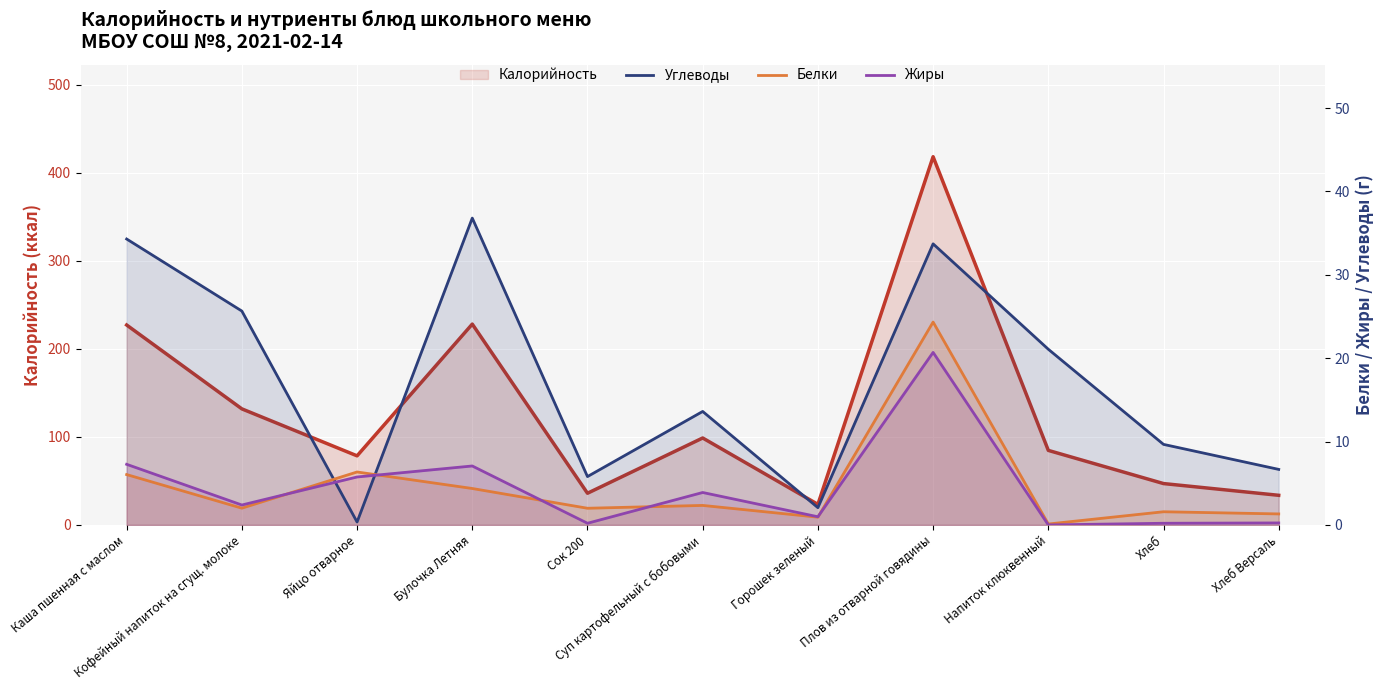

True or false: Углеводы has more than 2 interior local peaks.

True